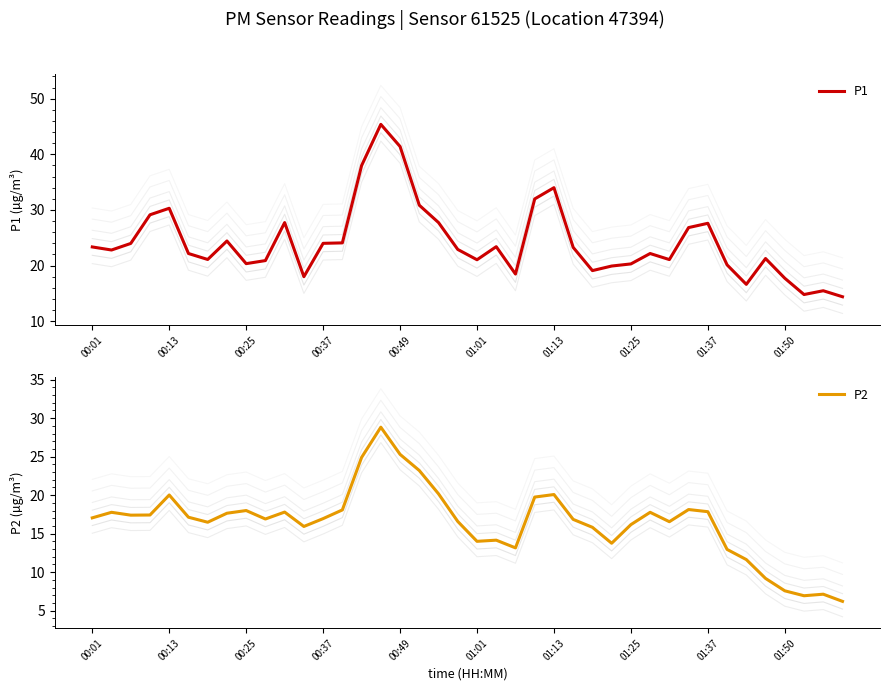

What value does the P2 series have at 01:13?

20.1